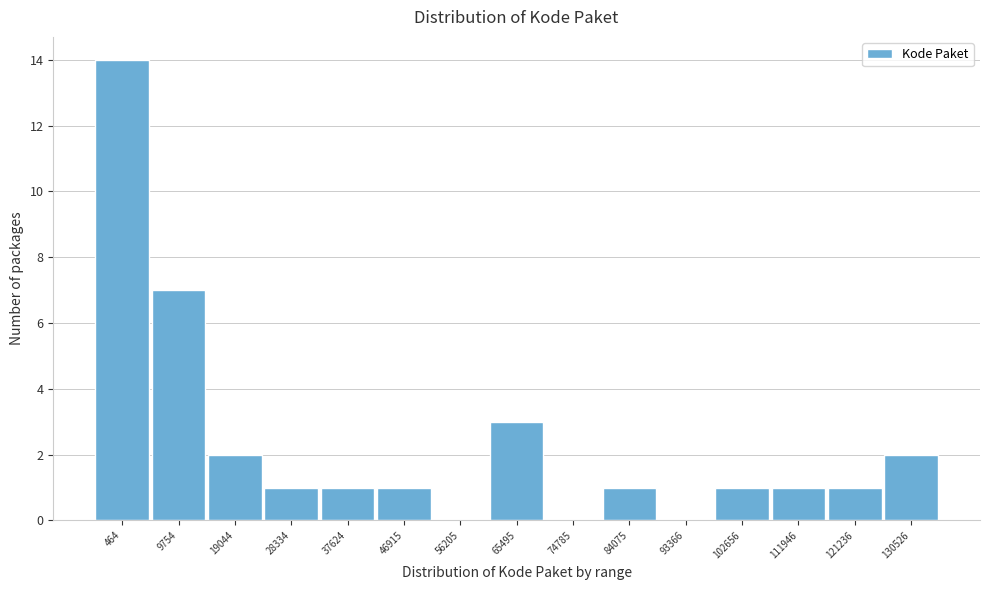

Reading right to left, extract all data points from this chart.

130526=2	121236=1	111946=1	102656=1	93366=0	84075=1	74785=0	65495=3	56205=0	46915=1	37624=1	28334=1	19044=2	9754=7	464=14